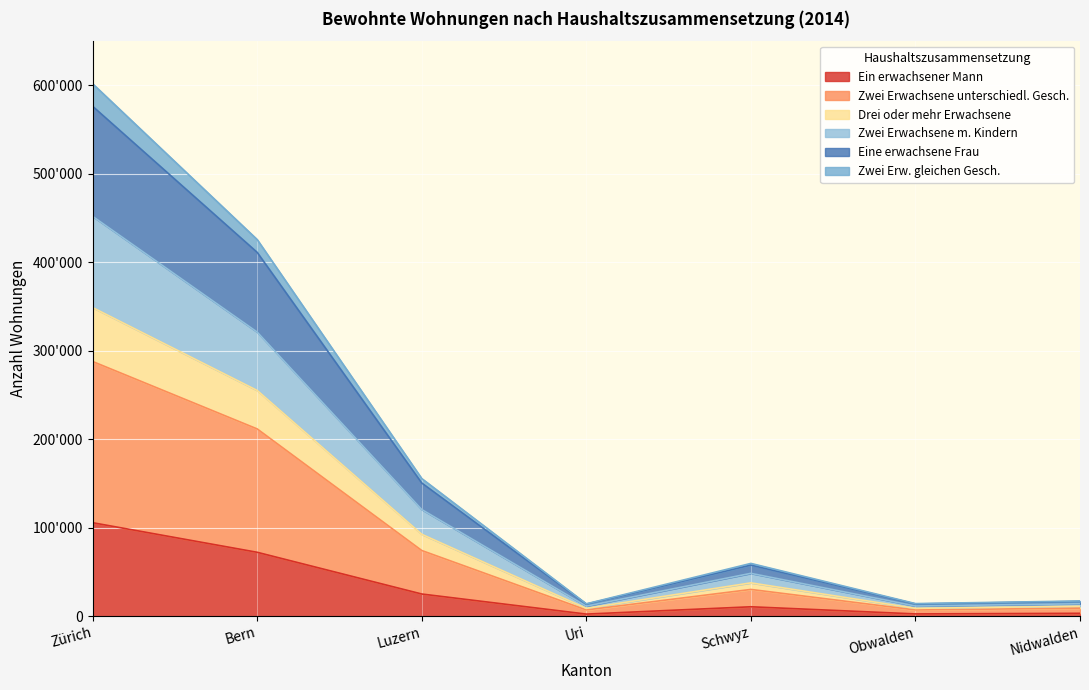

What are all the series names shown in the legend?

Ein erwachsener Mann, Zwei Erwachsene unterschiedl. Gesch., Drei oder mehr Erwachsene, Zwei Erwachsene m. Kindern, Eine erwachsene Frau, Zwei Erw. gleichen Gesch.